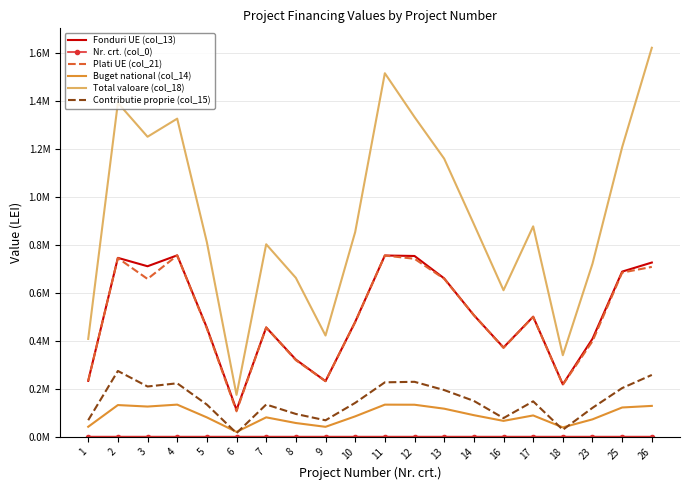

How many distinct data groups are displayed?

6